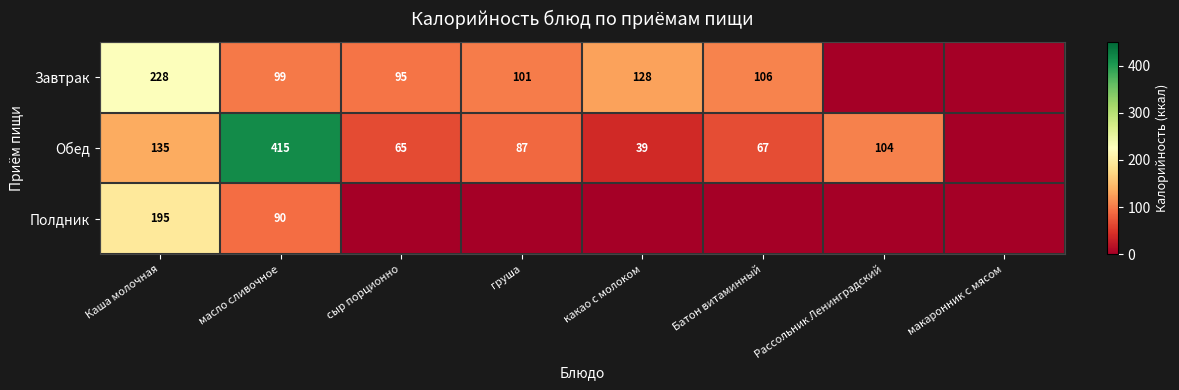

What is the sum of the Завтрак values at какао с молоком and масло сливочное?

227